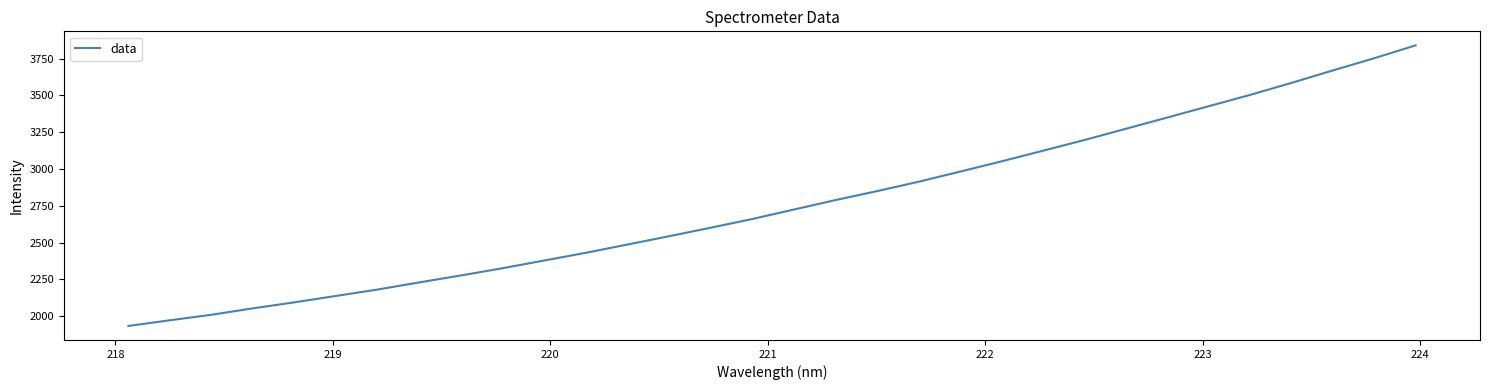

What is the difference between the second highest and minimum values?

1820.2